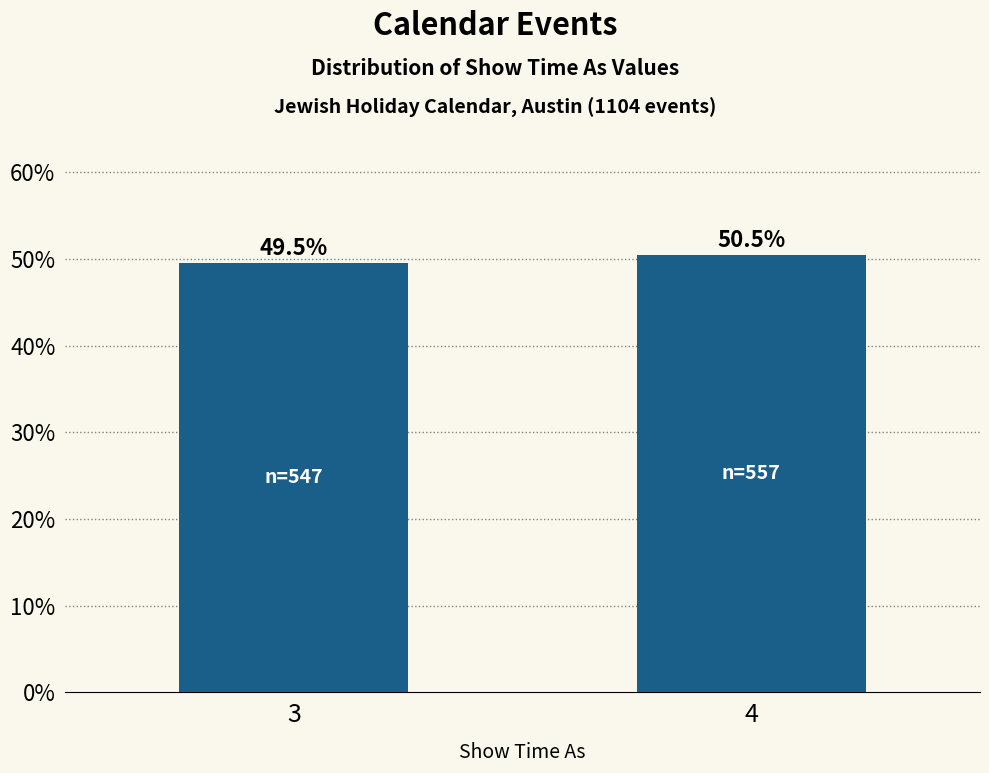

Reading left to right, list all the values displayed in this chart.

49.5	50.5